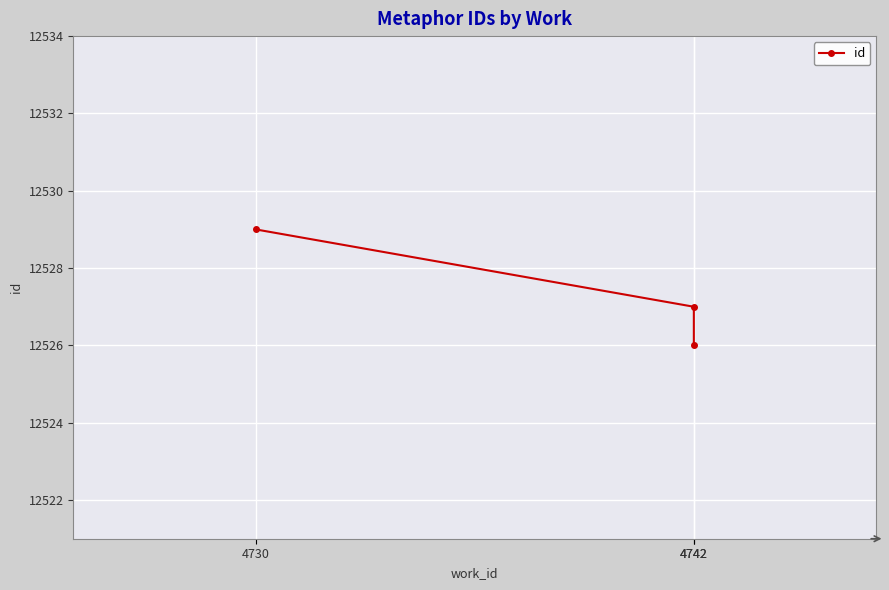

What is the change in value from 4742 to 4742?

+1